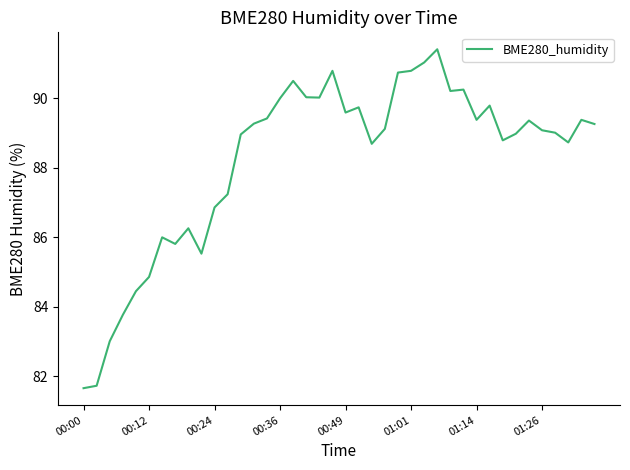

What is the smallest value displayed?

81.7